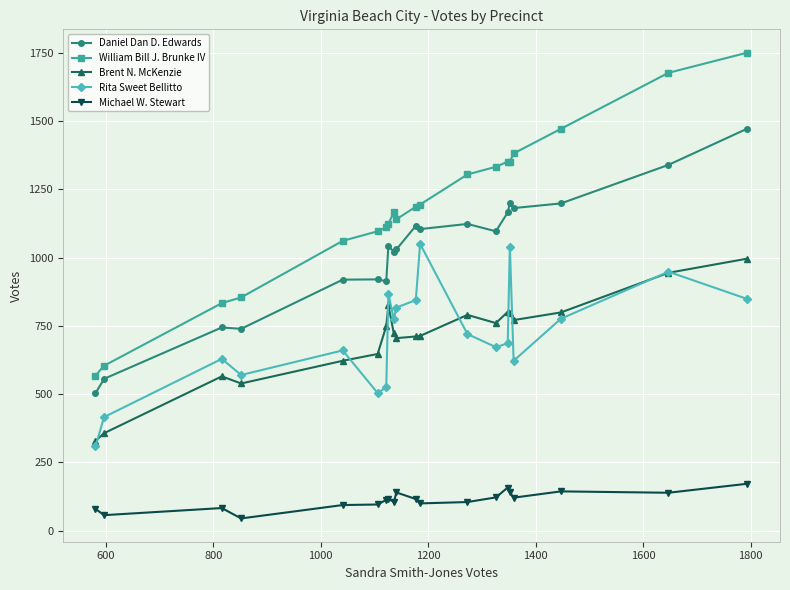

What is the value of the Michael W. Stewart point at the 19th from the left?

139